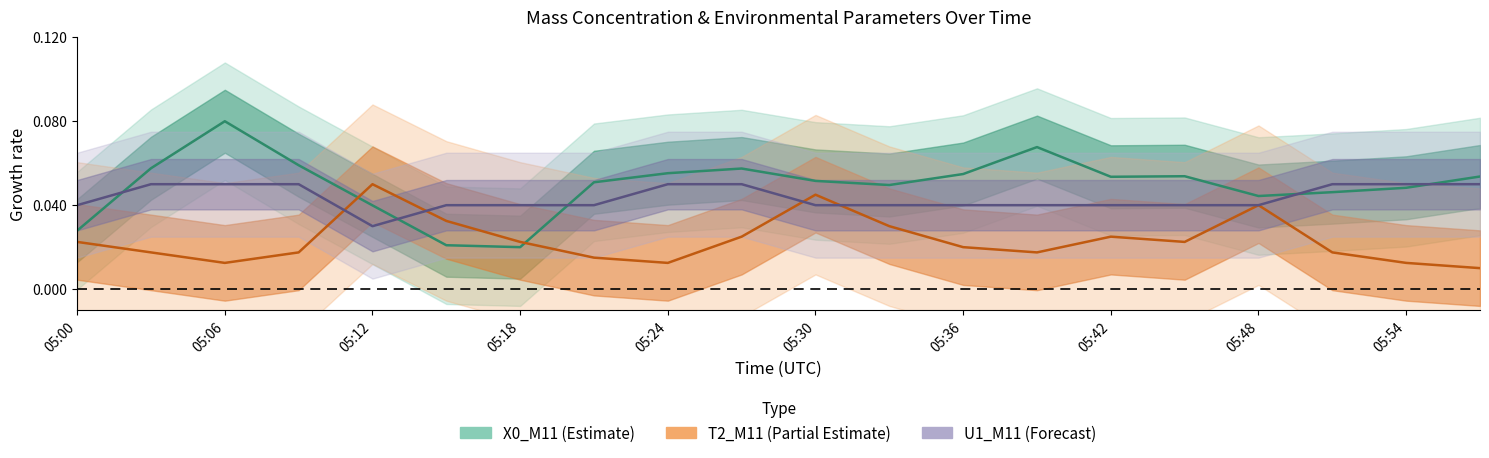

What are all the series names shown in the legend?

X0_M11, T2_M11, U1_M11